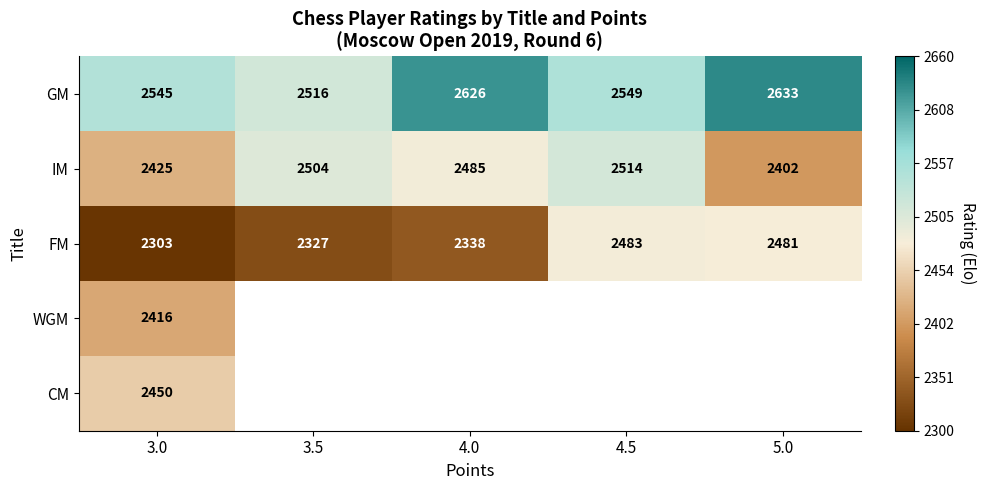

Which category has the lowest value in the FM series?

3.0